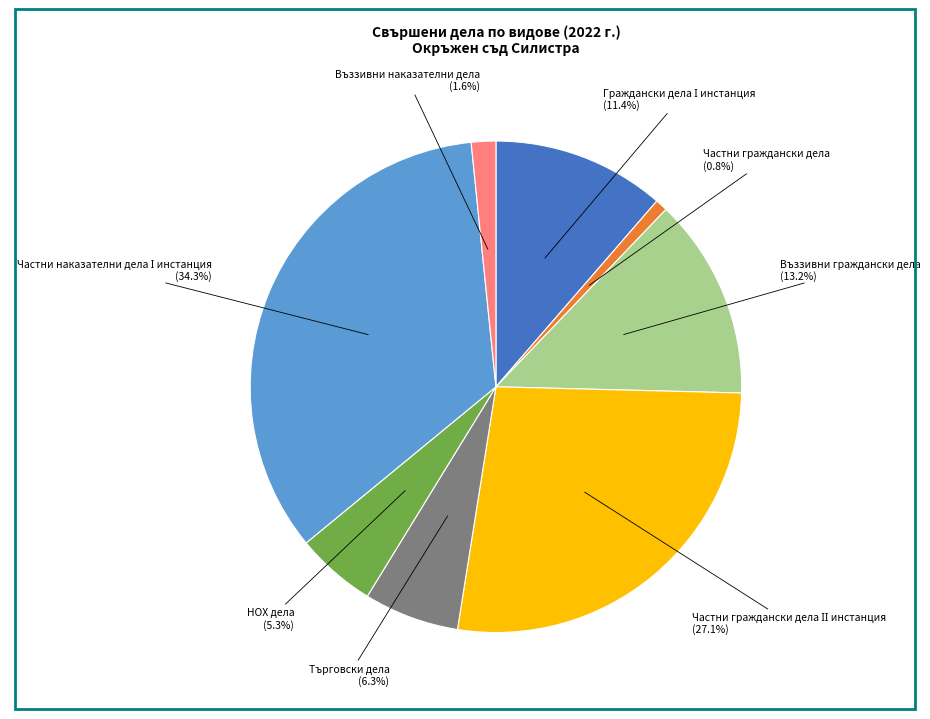

Does any single category account for the majority?

No